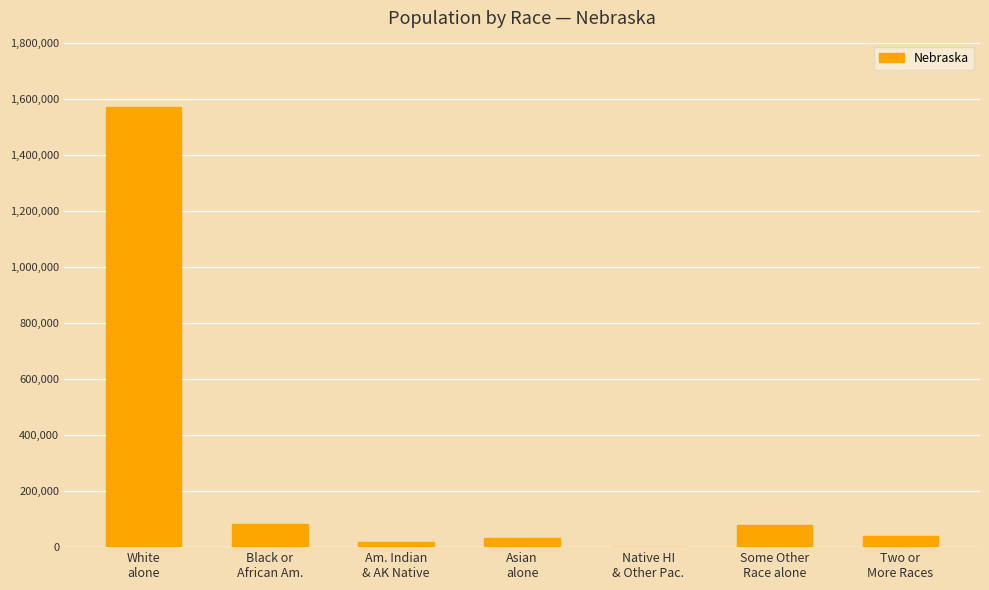

What is the sum of all values?

1826341